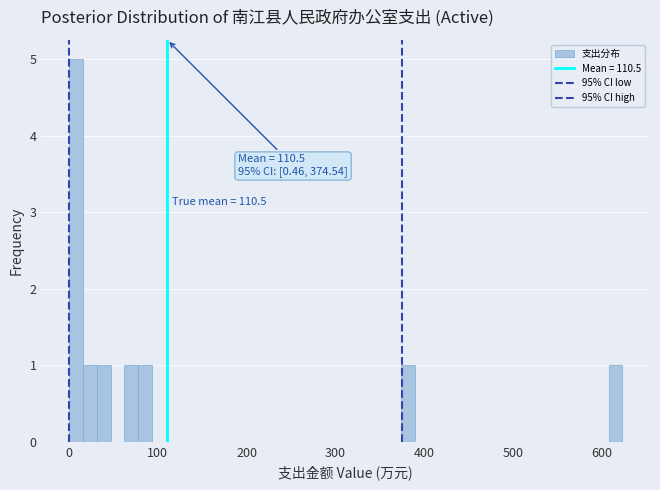

Around what value on the x-axis is the tallest bar? Give the approximate position of its centre, as read against the axis.

10